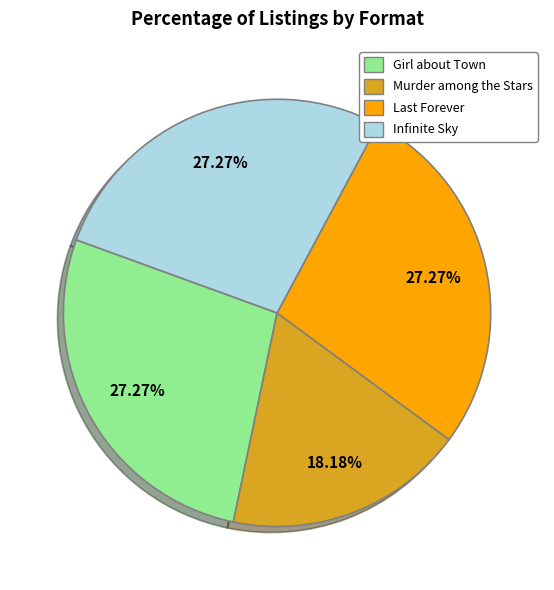

The Murder among the Stars slice represents 31% of the pie. True or false?

False